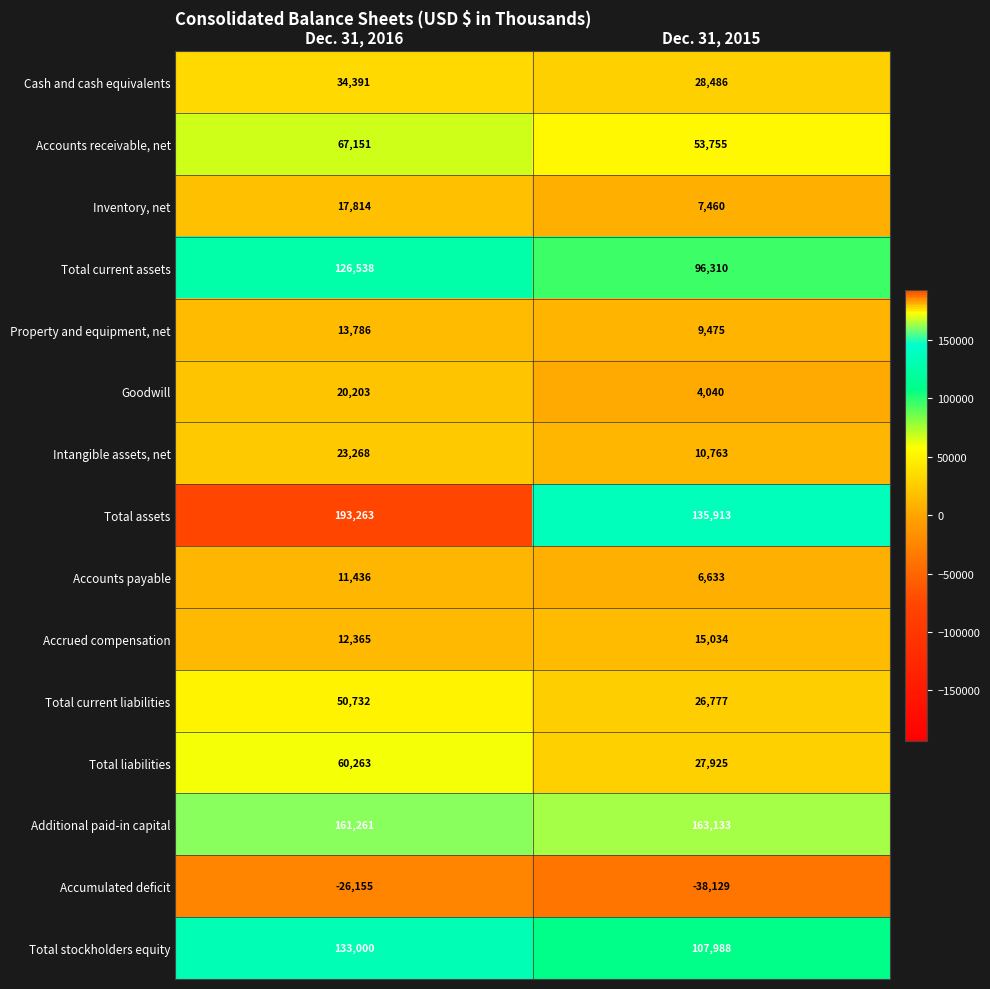

Count the number of data series in this chart.

15